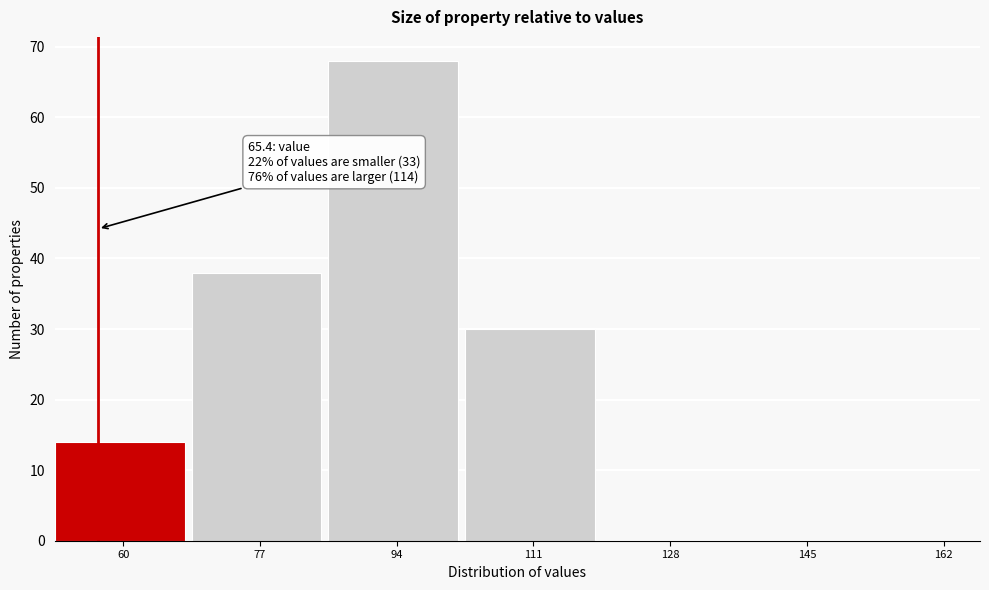

Reading left to right, what are all the values shown in this chart?

60=14	77=38	94=68	111=30	128=0	145=0	162=0